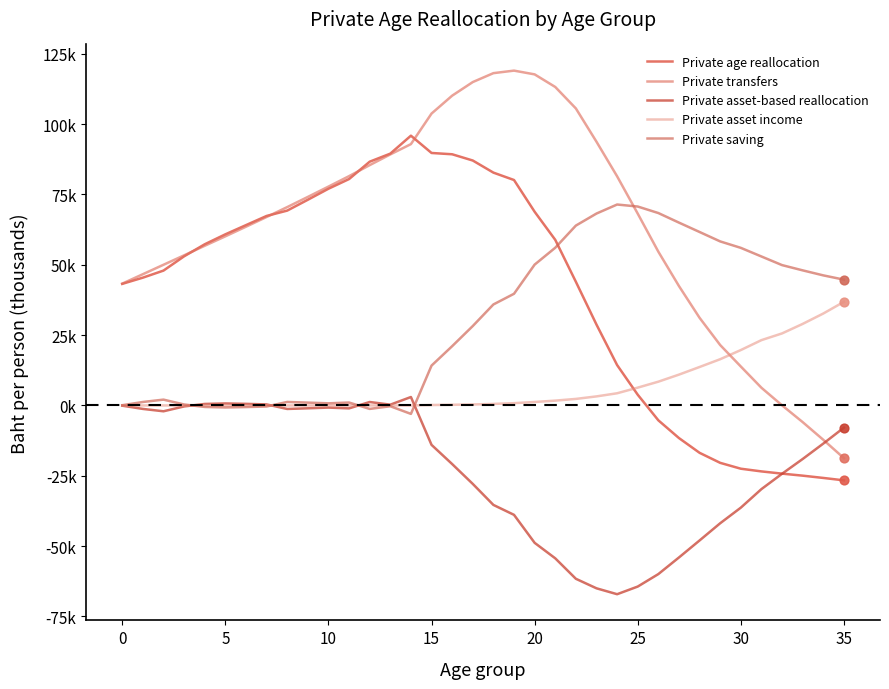

Is this an area chart (filled region under the line)?

No